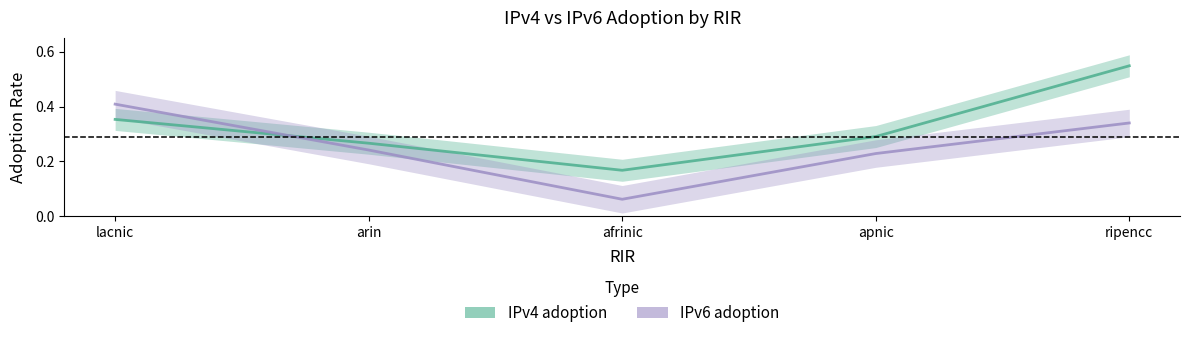

Count the IPv6 adoption values in the range 0 to 1.

5